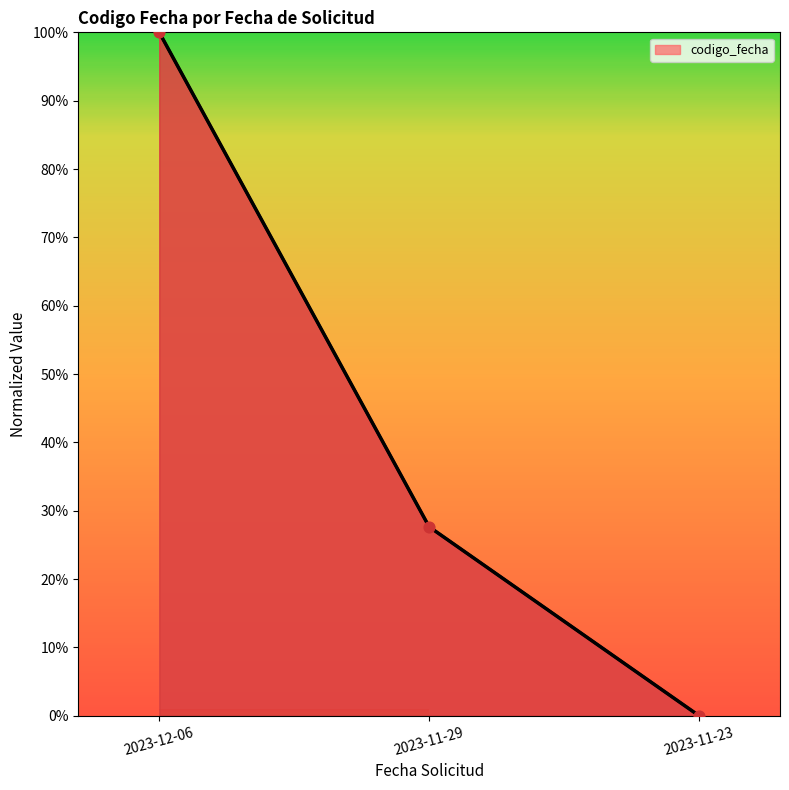

What is the change in value from 2023-11-29 to 2023-11-23?

-27.6